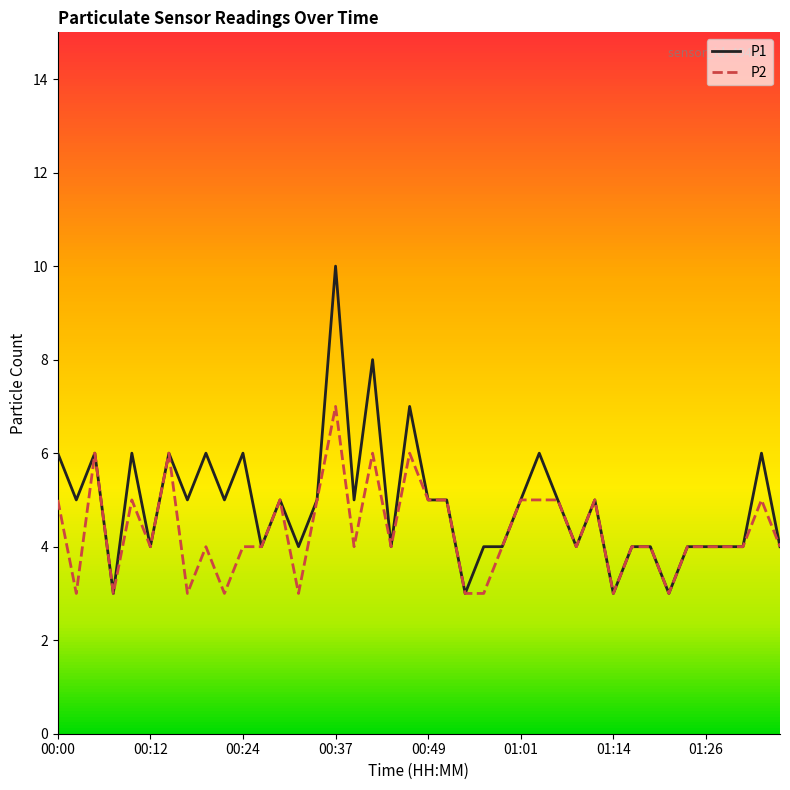

What is the lowest value of the P1 series?

3